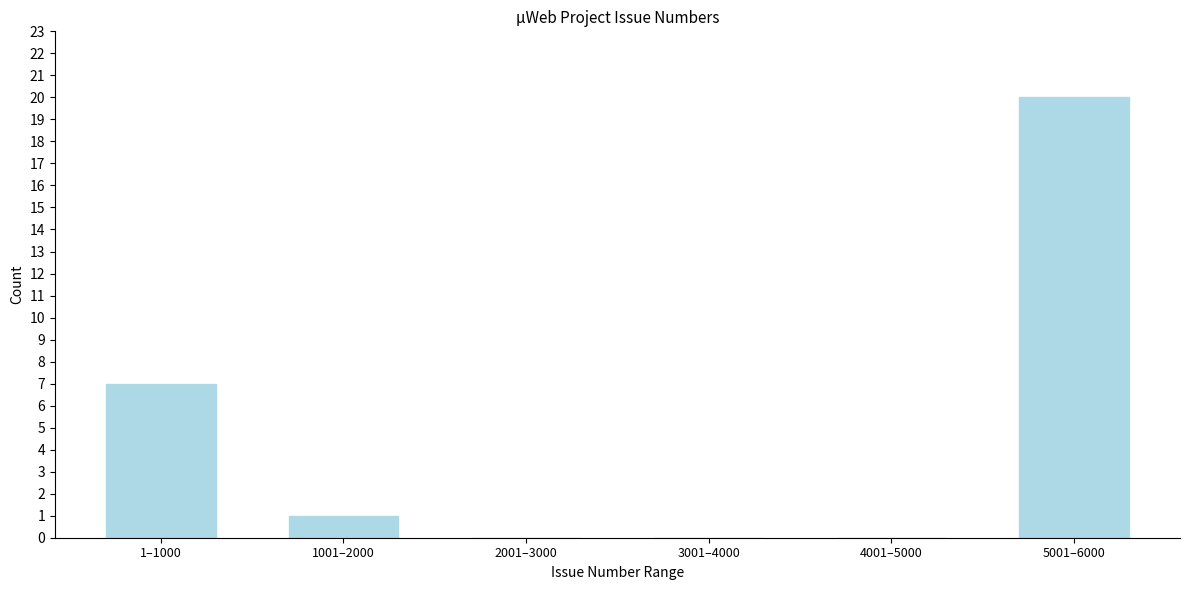

Reading left to right, extract all data points from this chart.

1–1000=7	1001–2000=1	2001–3000=0	3001–4000=0	4001–5000=0	5001–6000=20